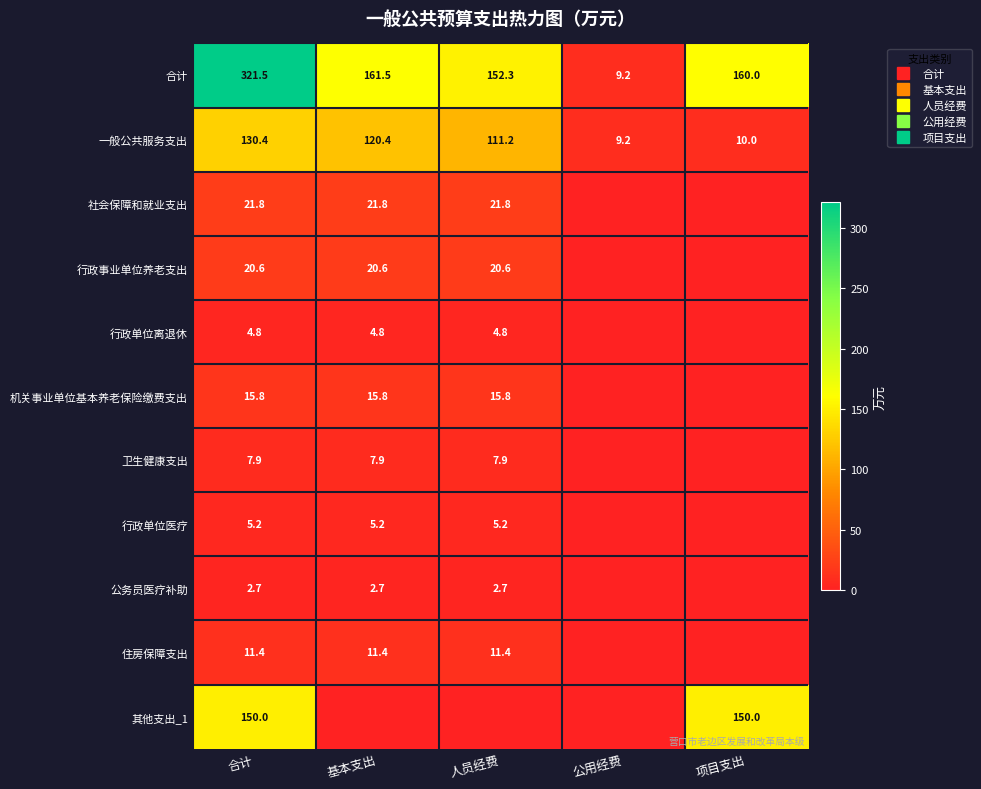

Which series has the largest total across all categories?

合计